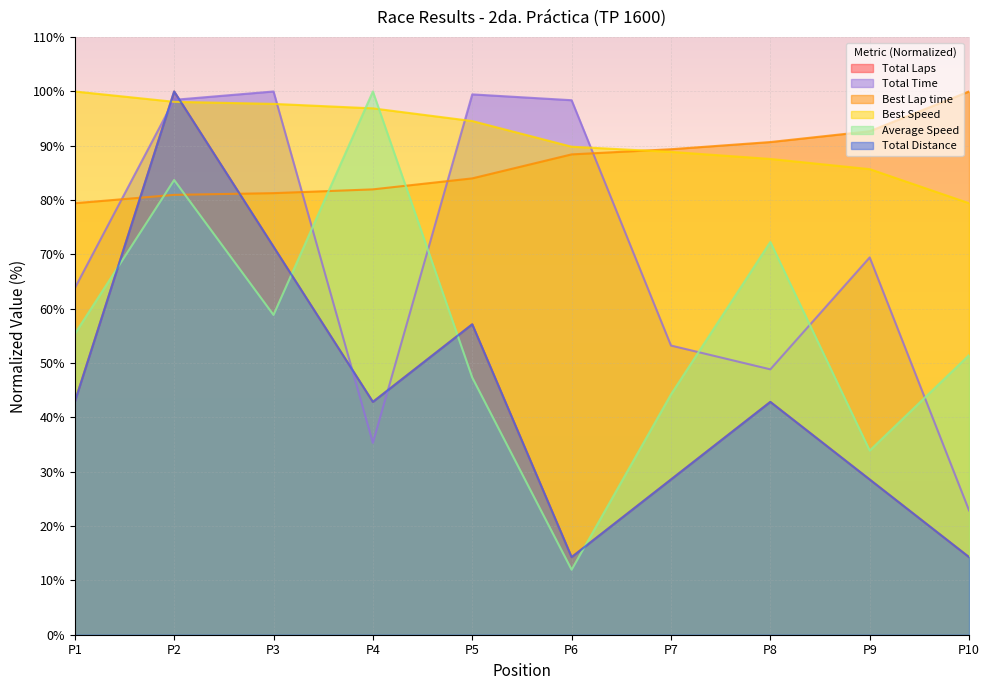

Which series has the largest total across all categories?

Best Speed